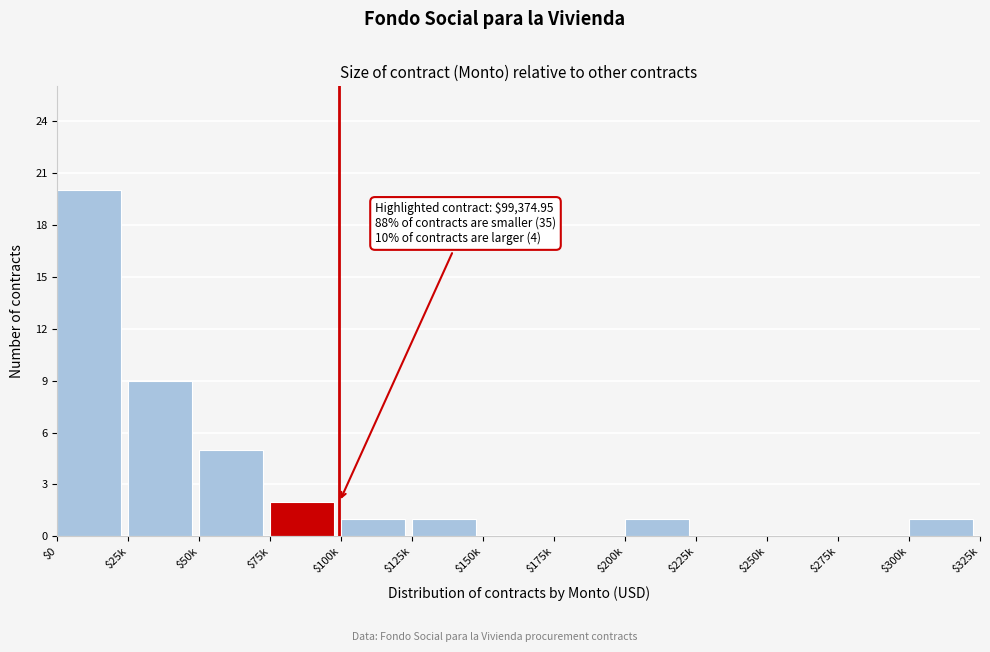

At which label is the value closest to 10?

$25k